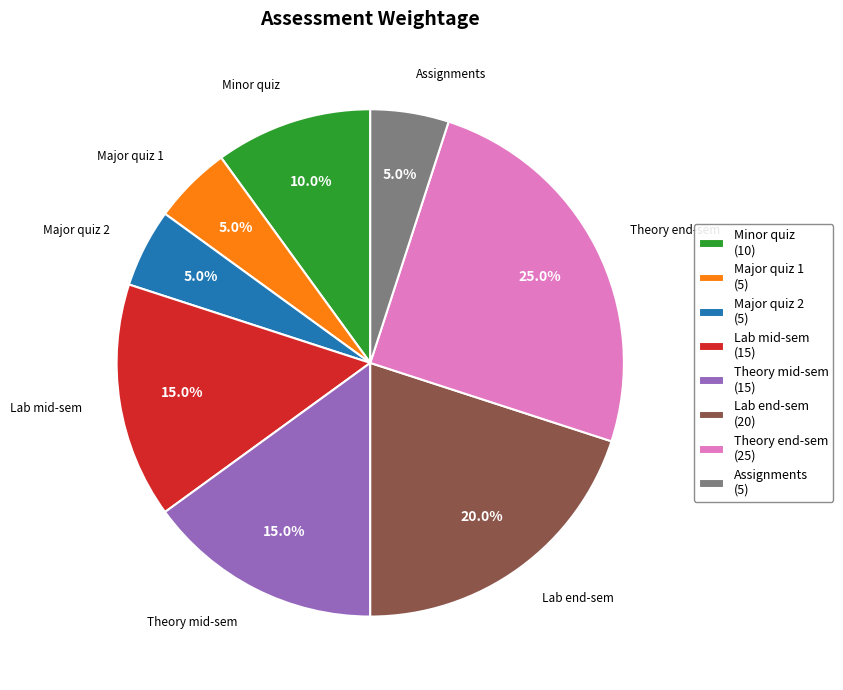

To the nearest percent, what is the combined percentage of Theory mid-sem and Assignments?

20%